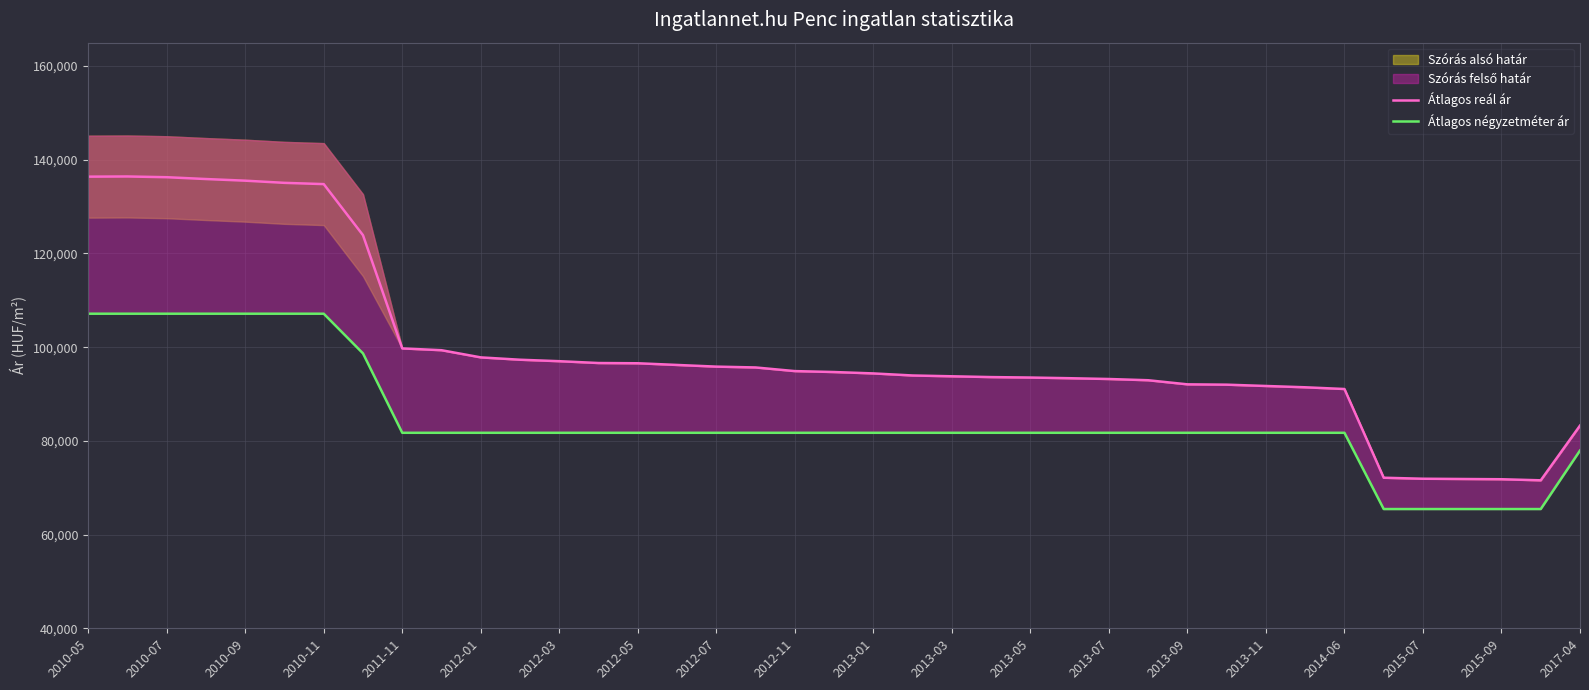

True or false: Átlagos négyzetméter ár has more than 0 interior local peaks.

False